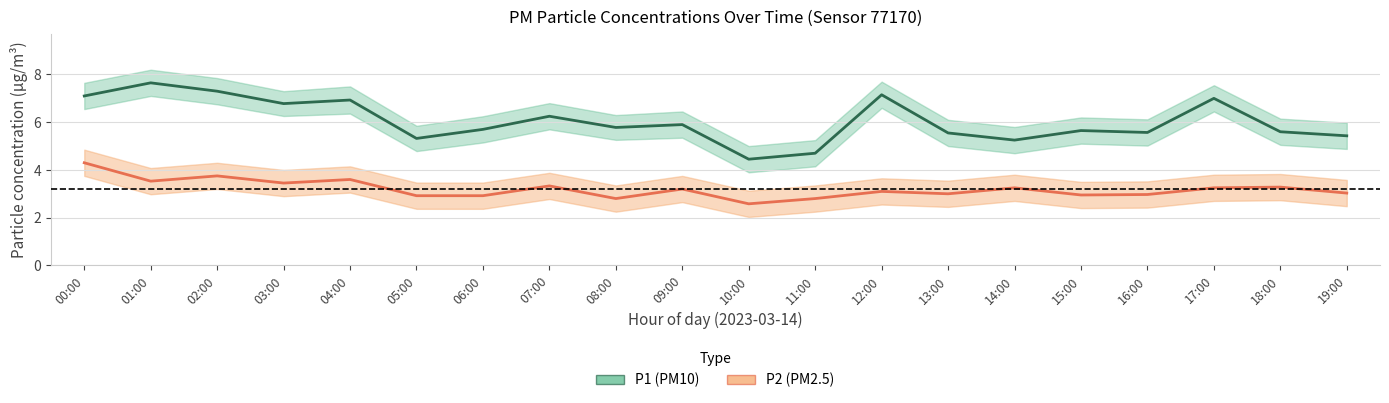

How many series are shown in this chart?

2